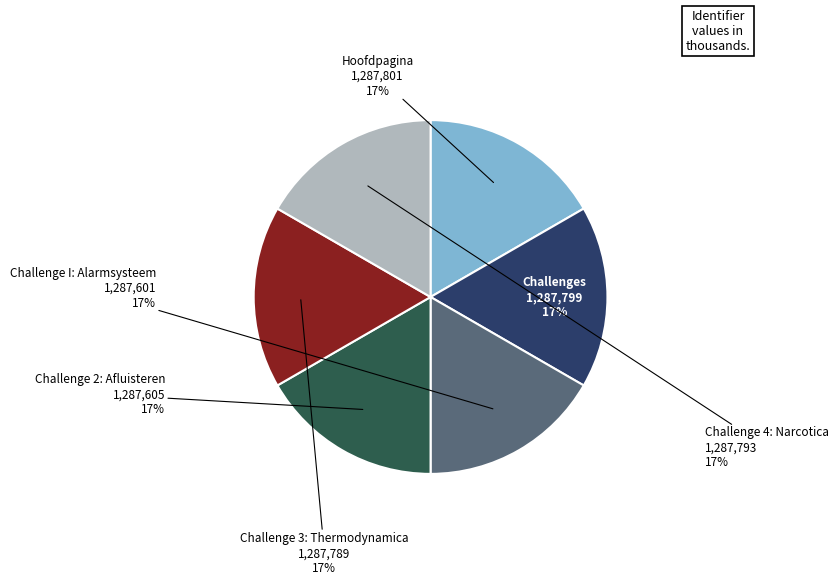

Does Challenge I: Alarmsysteem represent more than half of the total?

No